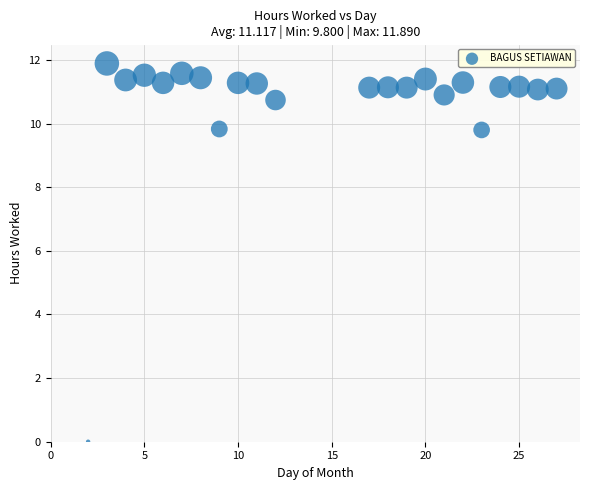

What is the range of X values (max minus min)?

25.0